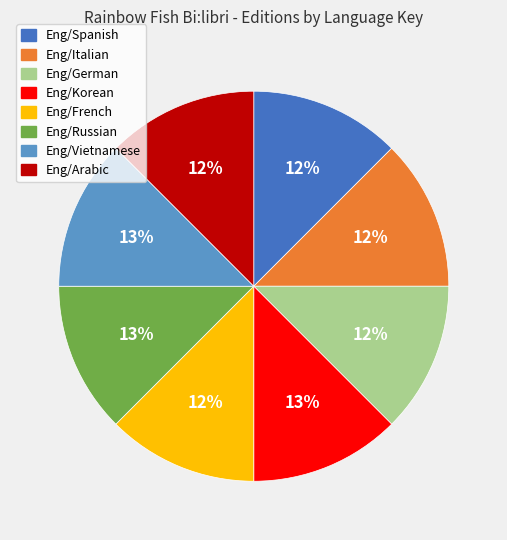

True or false: Eng/Russian accounts for 13% of the total.

True